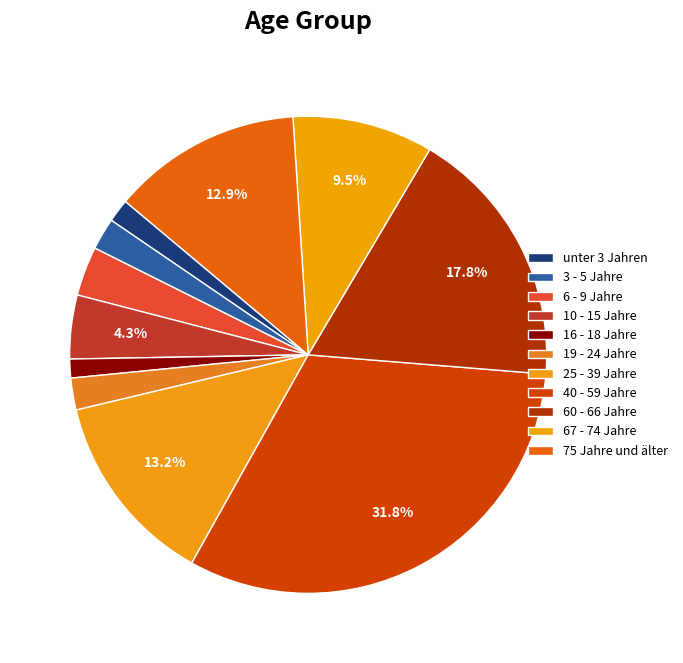

The 16 - 18 Jahre slice represents 1% of the pie. True or false?

True